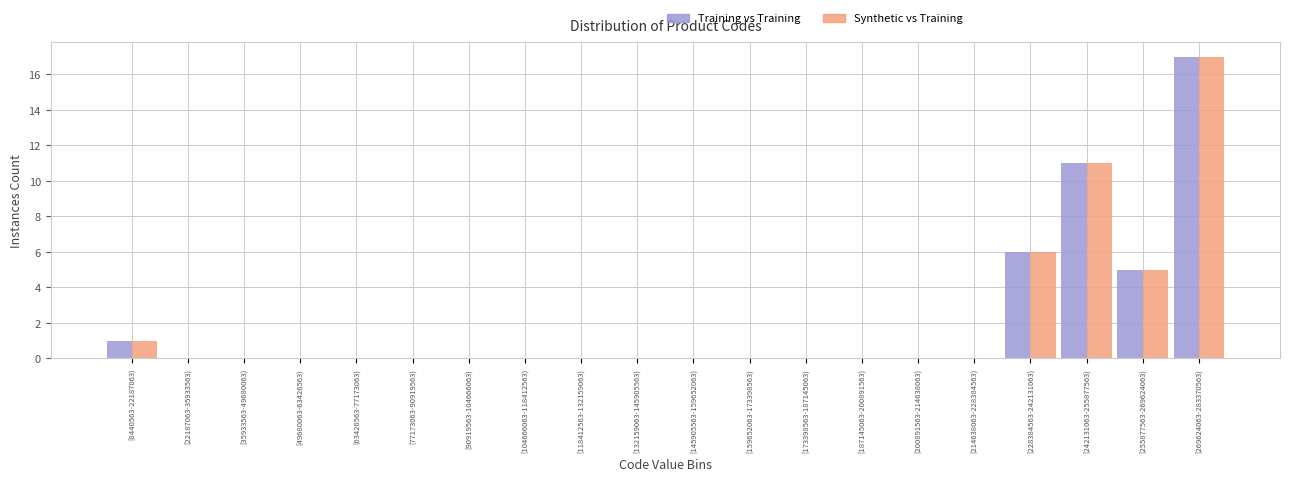

The Training vs Training series shows 5 at [255877563-269624063). True or false?

True